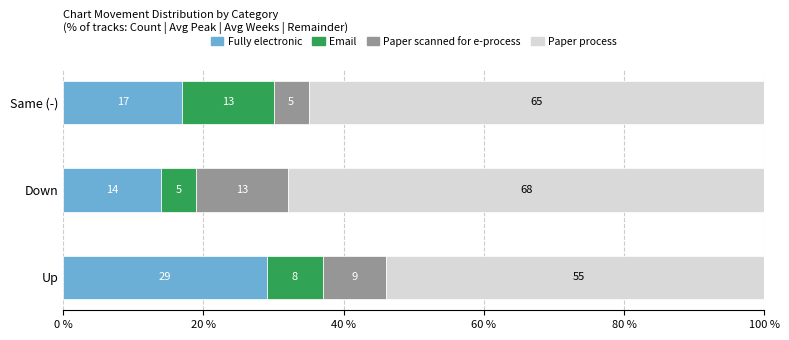

True or false: Fully electronic has a value of 14 at Down.

True